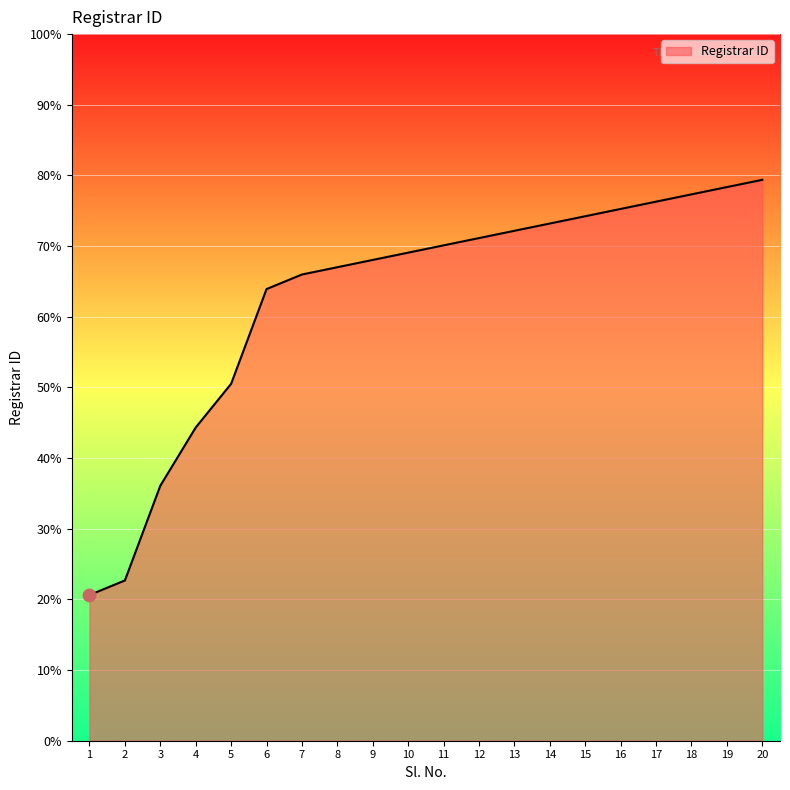

Approximately how many times larger is the value at 18 compared to 10?

1.1